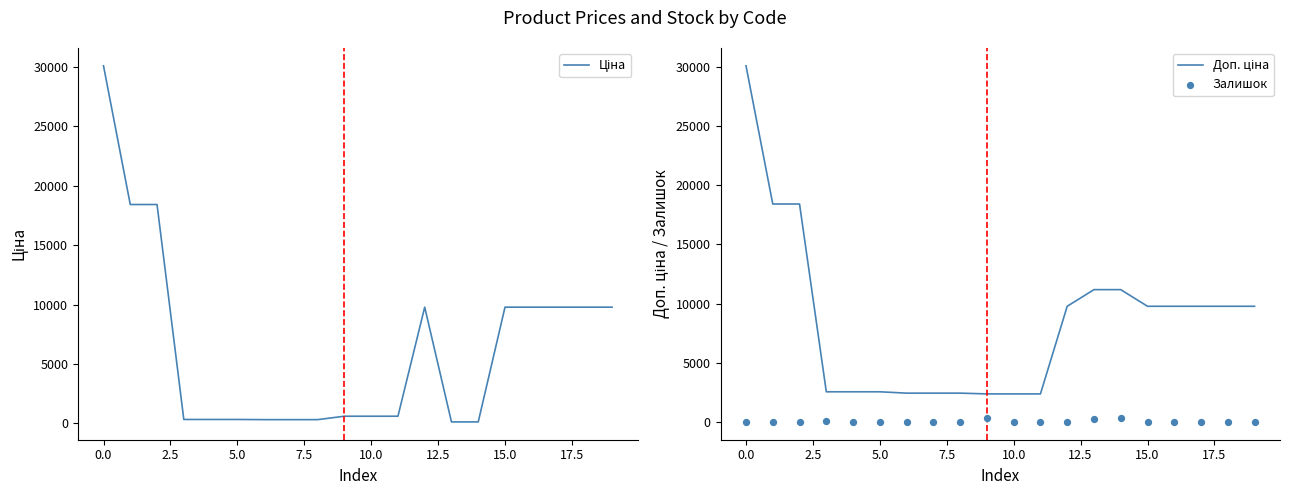

What are all the series names shown in the legend?

Ціна, Доп. ціна, Залишок